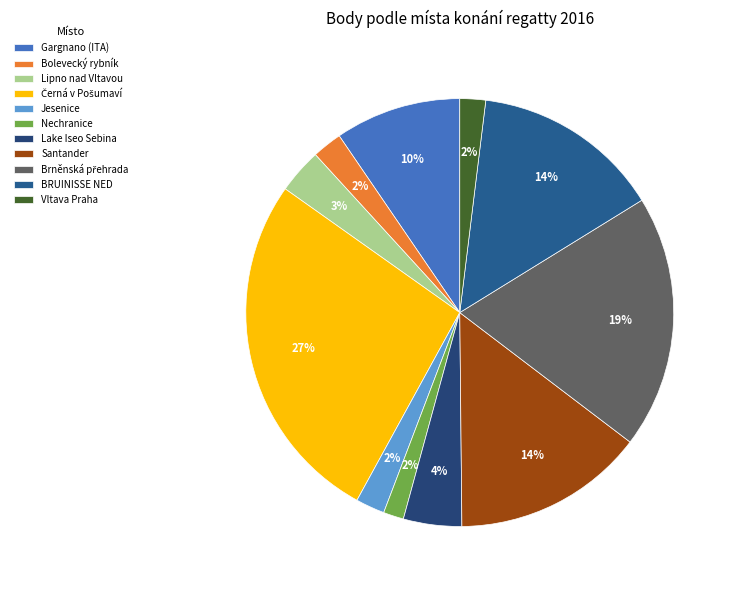

To the nearest percent, what portion does Jesenice represent?

2%